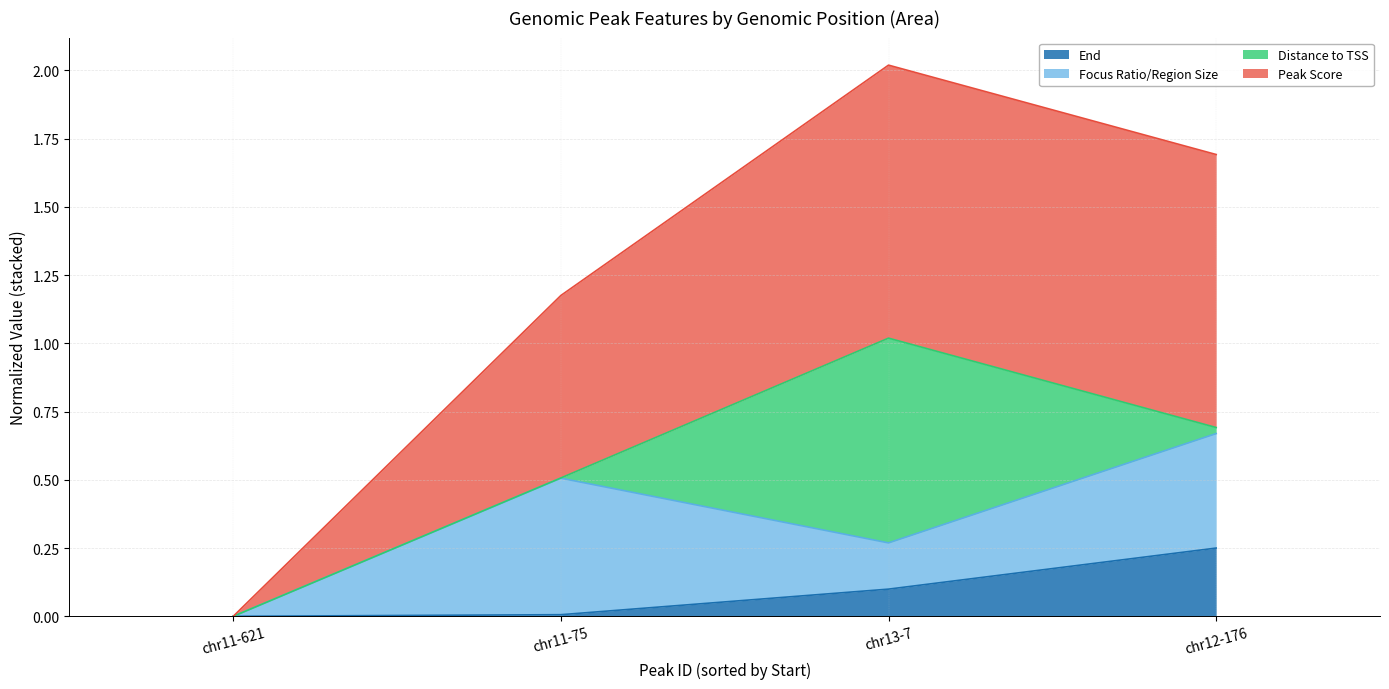

How many lines are shown in the chart?

4